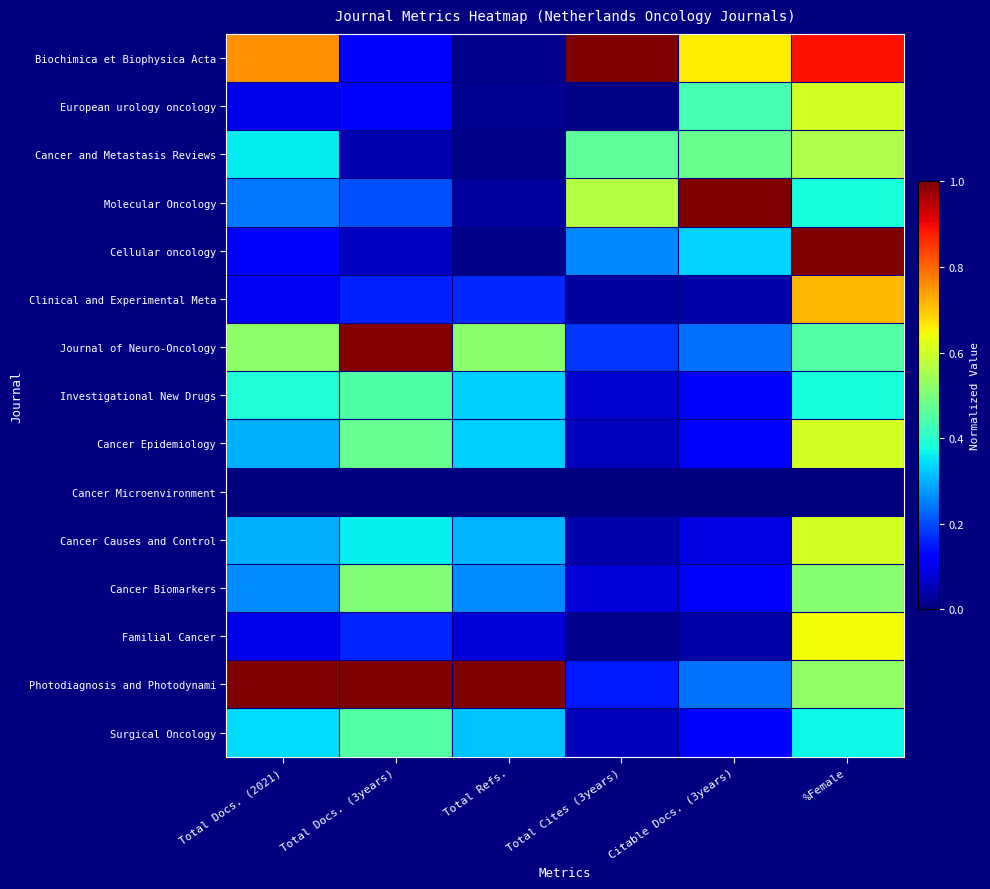

At how many categories does at least one series exceed 0?

6